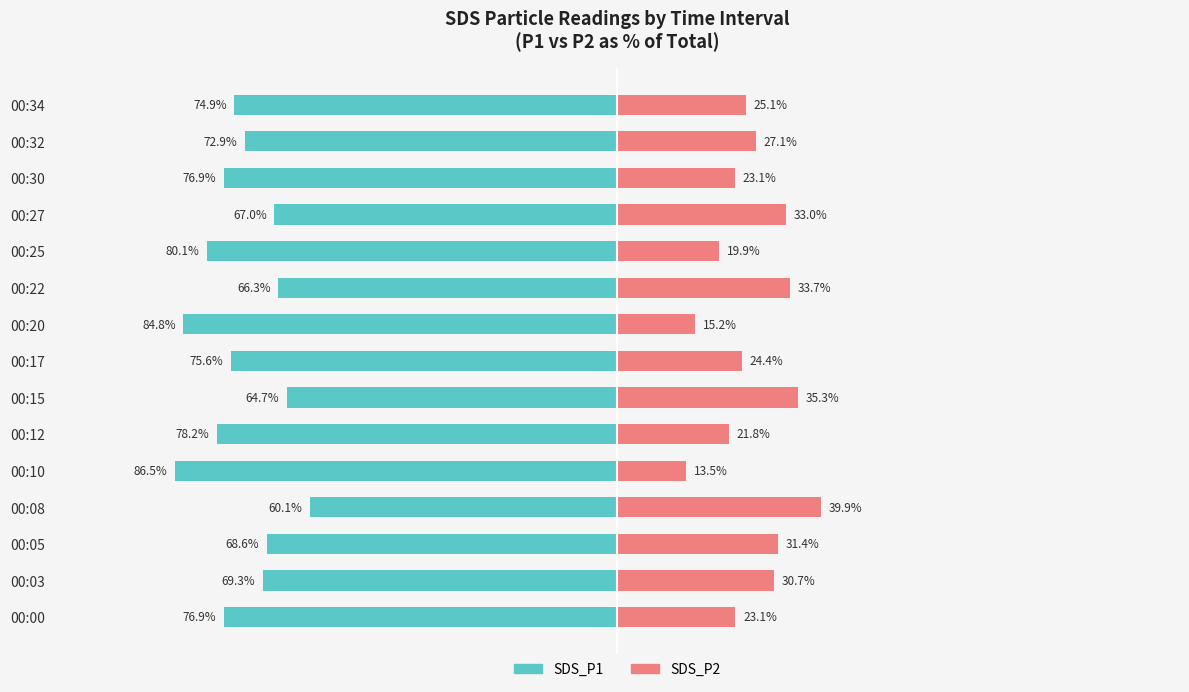

What is the sum of all SDS_P2 values?

397.1